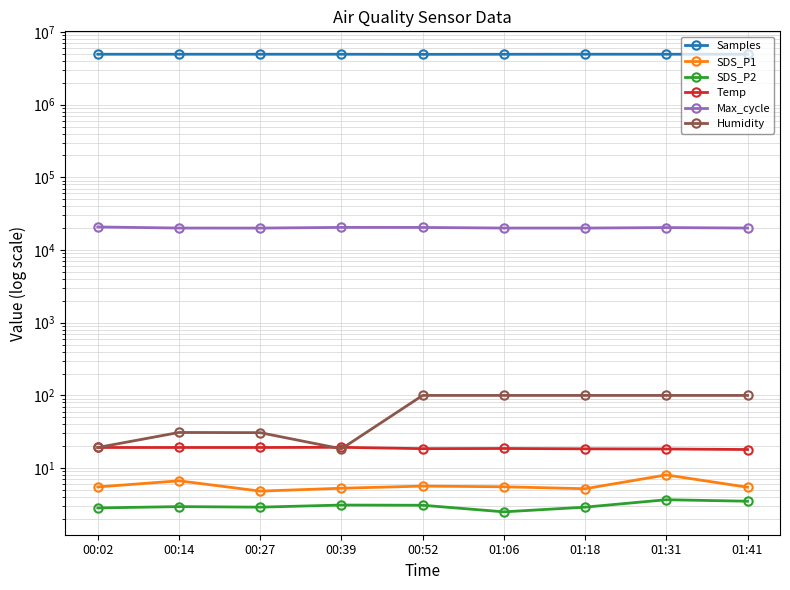

At which label does Samples reach its minimum?

00:52